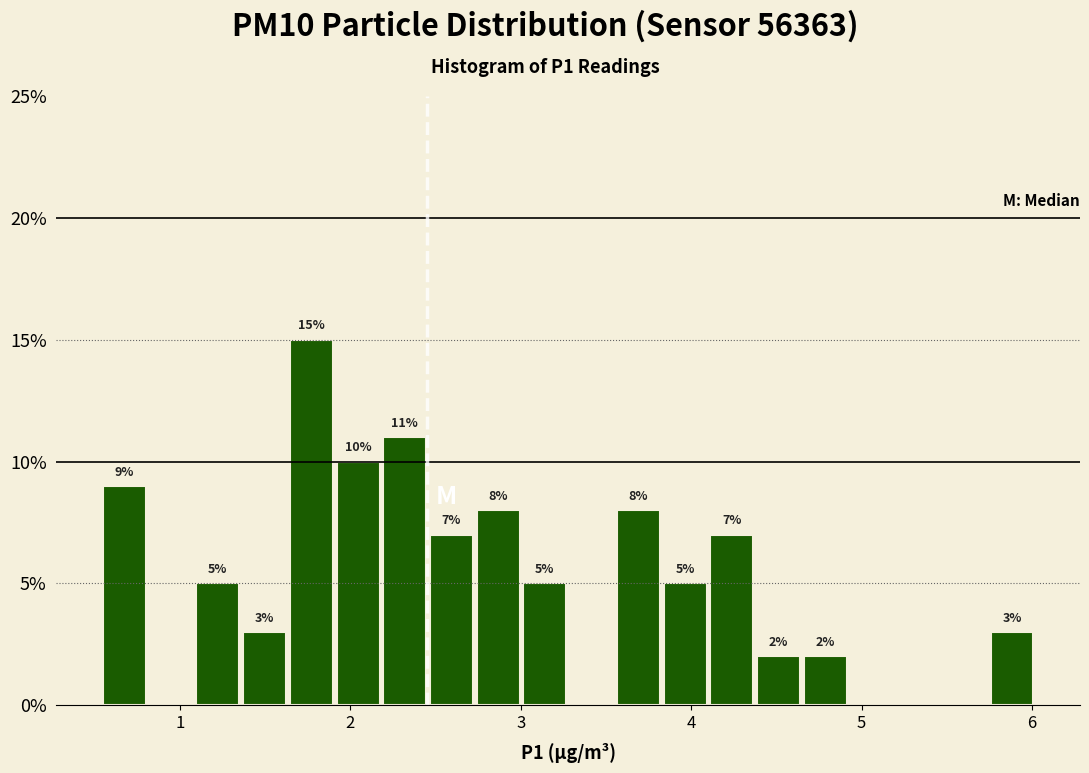

Around what value on the x-axis is the tallest bar? Give the approximate position of its centre, as read against the axis.

1.8